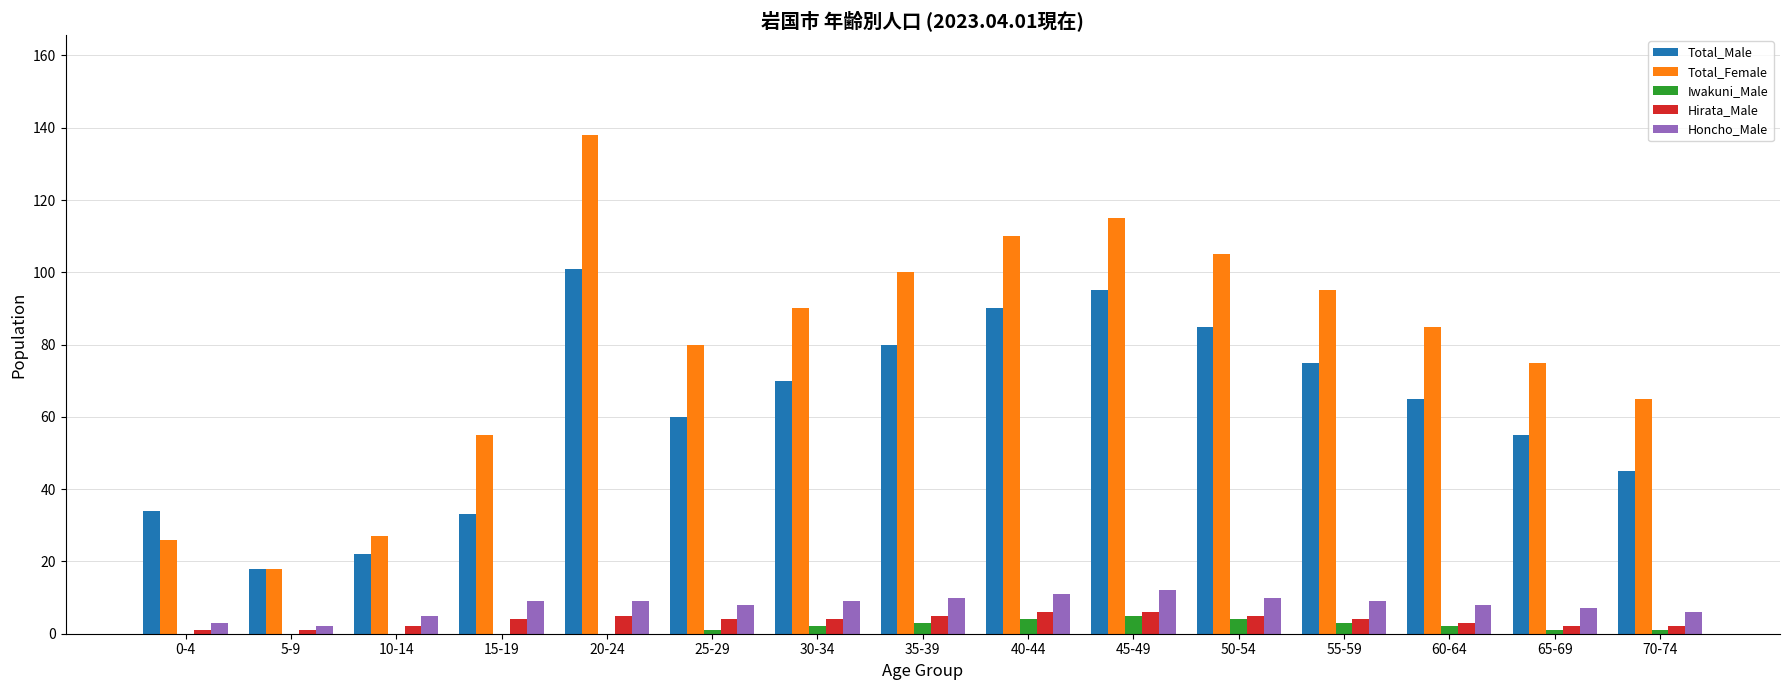

Between 15-19 and 25-29, which series saw the biggest shift?

Total_Male